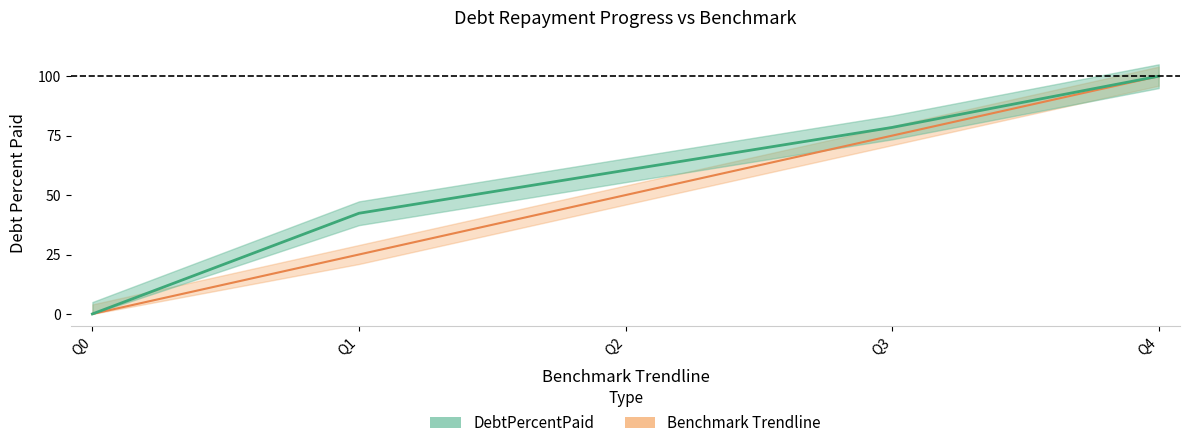

How many lines are shown in the chart?

2